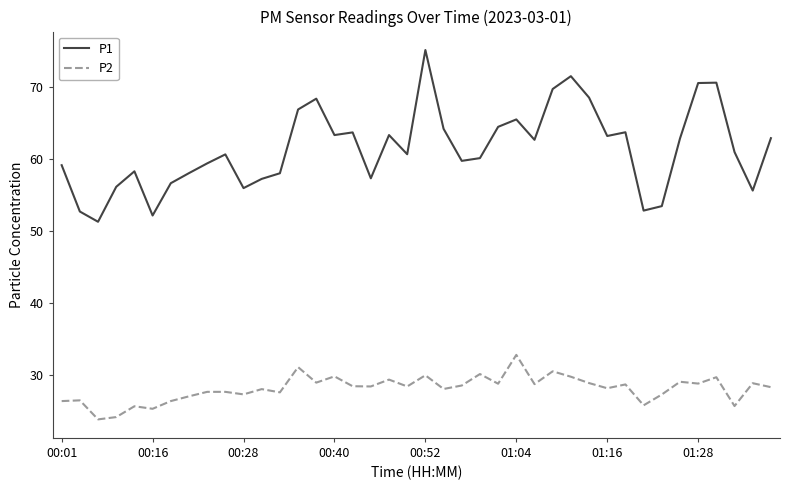

What are all the series names shown in the legend?

P1, P2